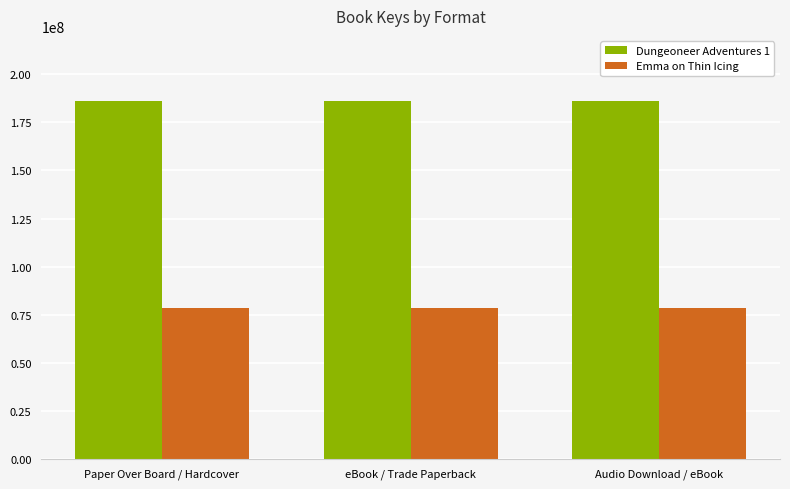

Are the bars grouped side by side (vs. stacked)?

Yes